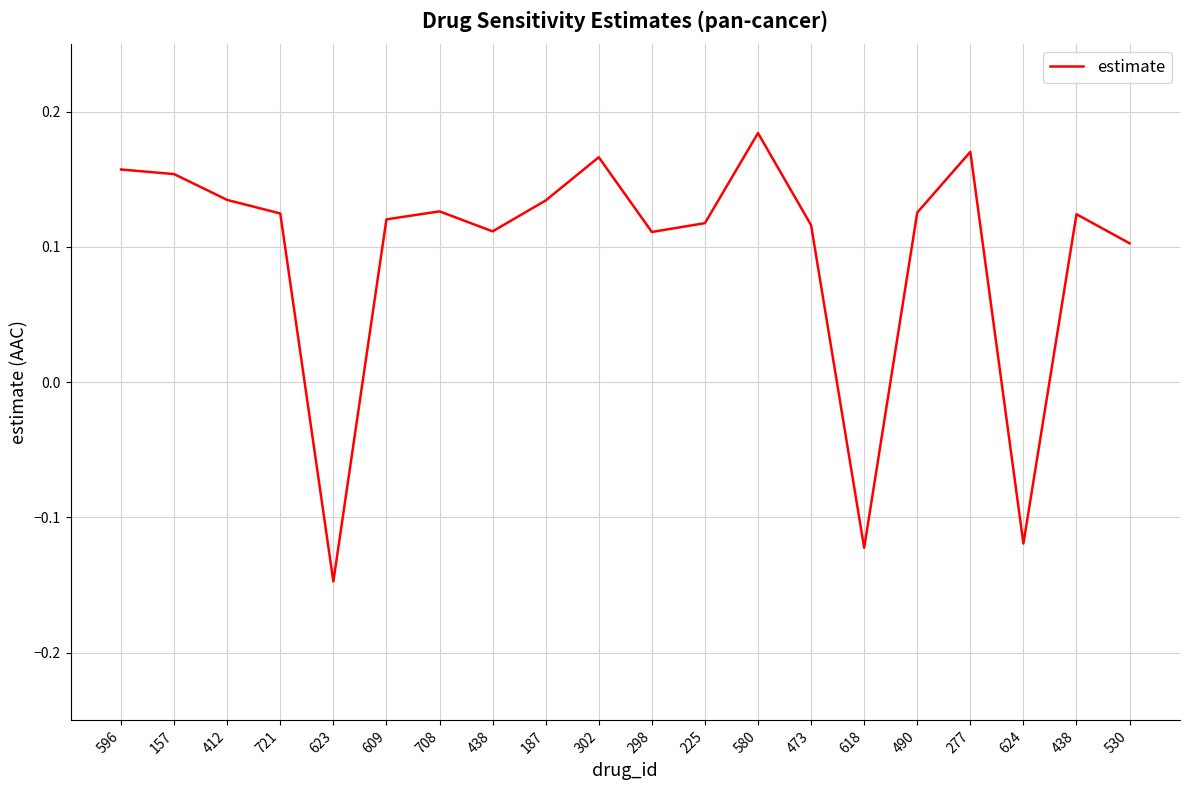

Is it true that the value at 618 is -0.1?

False